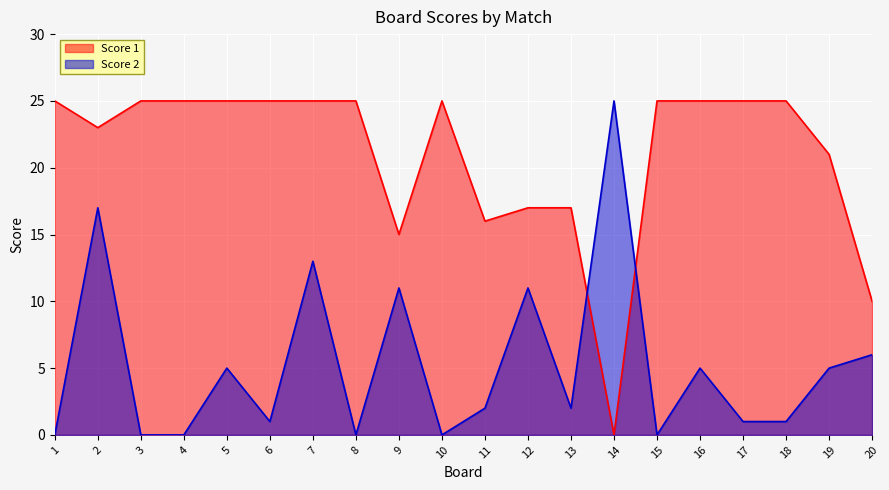

What is the value of the Score 1 point at the 18th from the left?

25